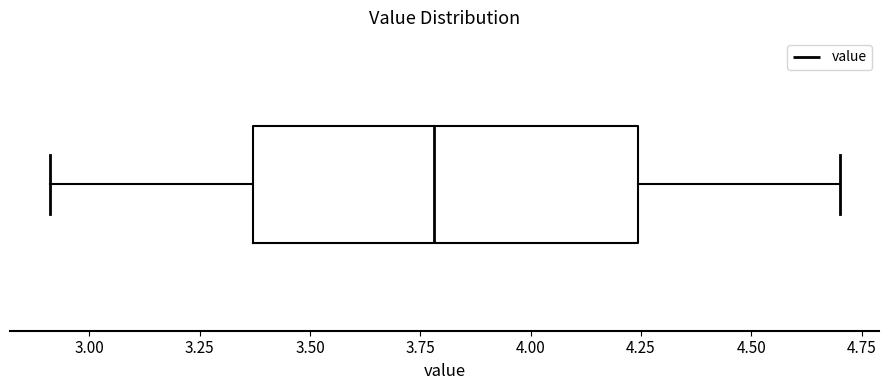

Where does the right whisker of the box end on the x-axis? The values are not printed on the chart, so give them approximately, as read against the axis.

4.70